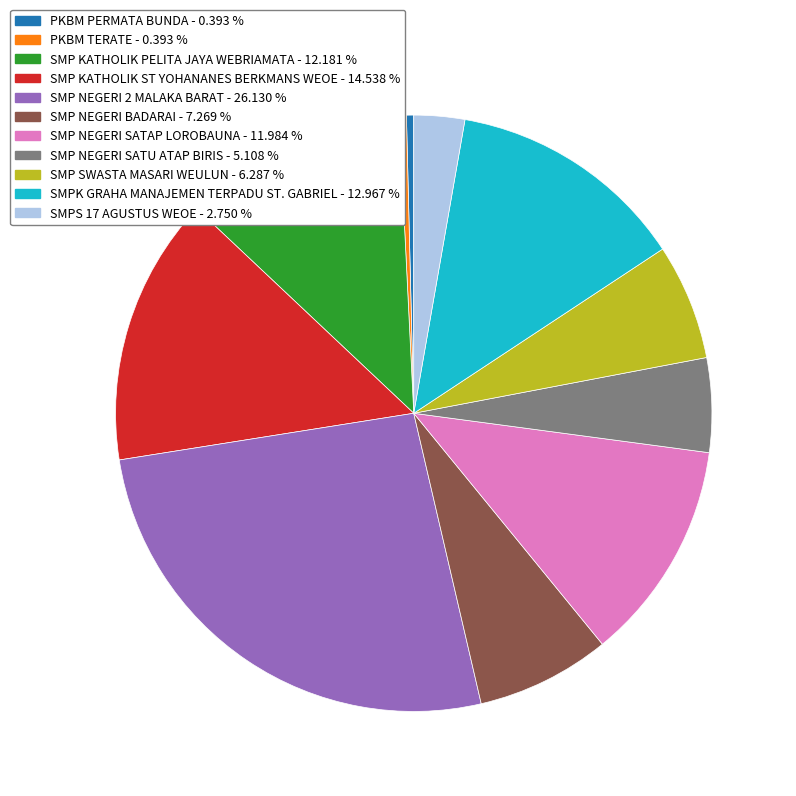

Does PKBM TERATE account for over 50% of the chart?

No